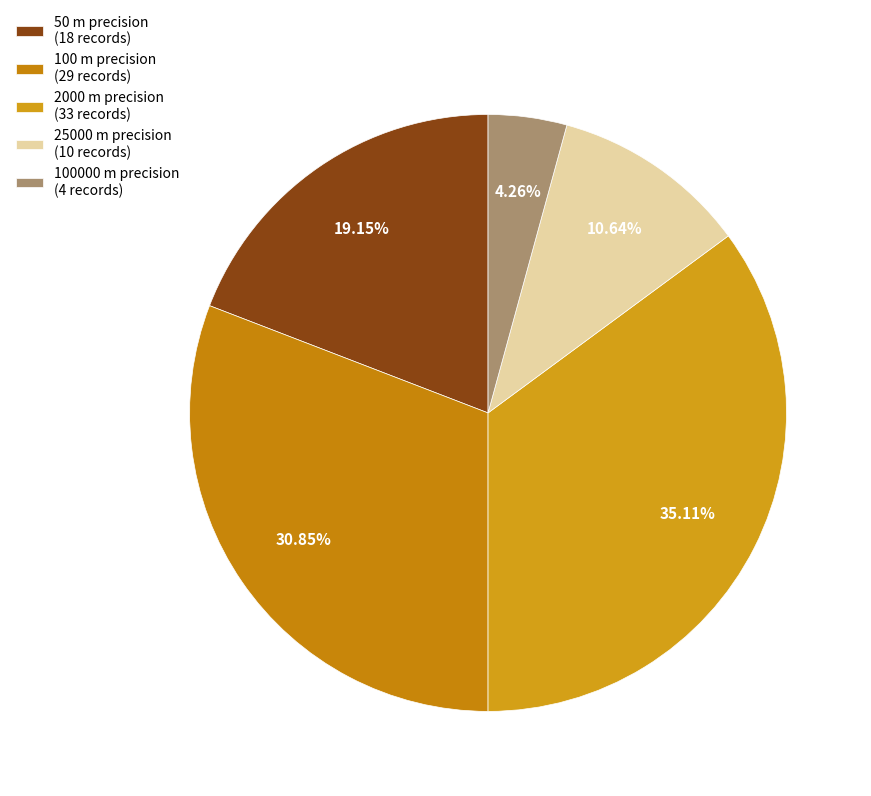

Which category has the smallest portion of the pie?

100000 m precision (4 records)